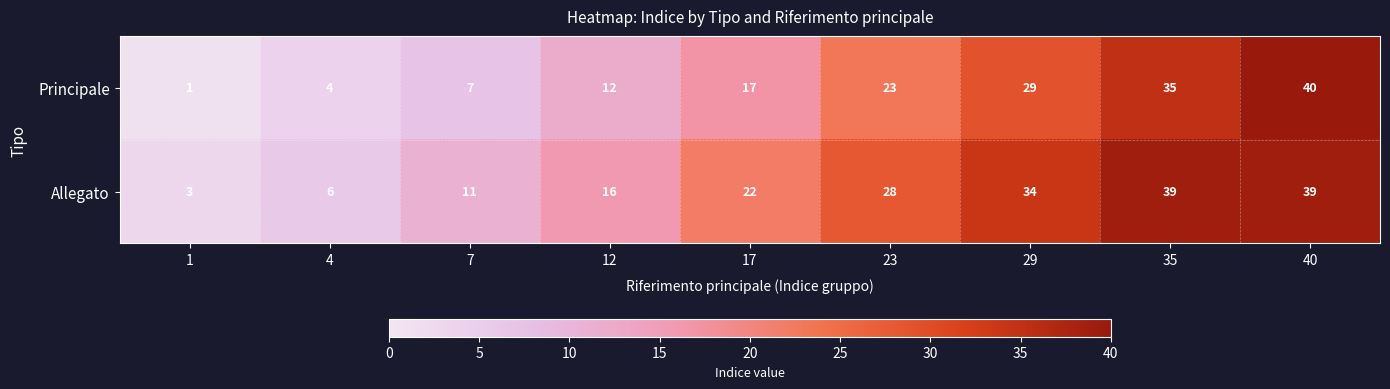

At which category does the chart reach its peak across all series?

40